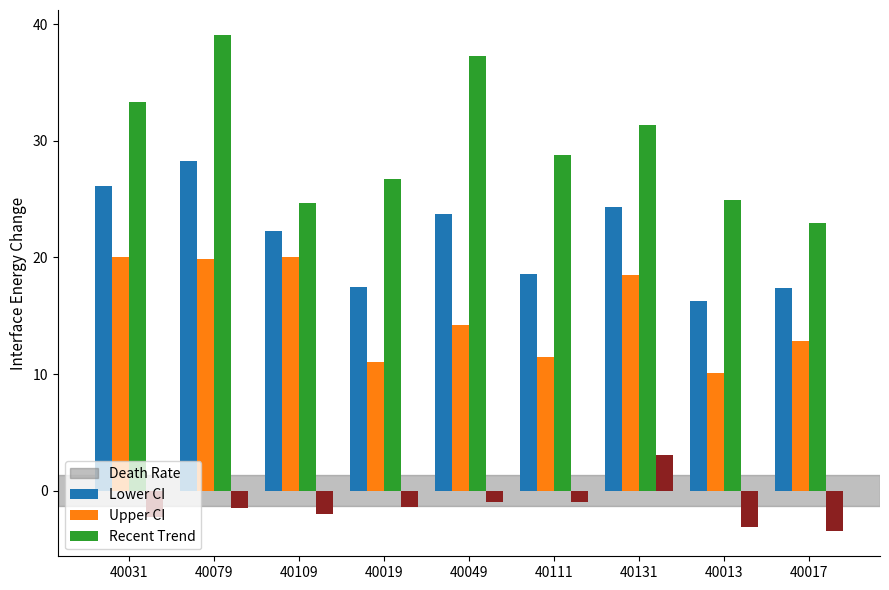

What is the label of the 8th bar from the right?

40079